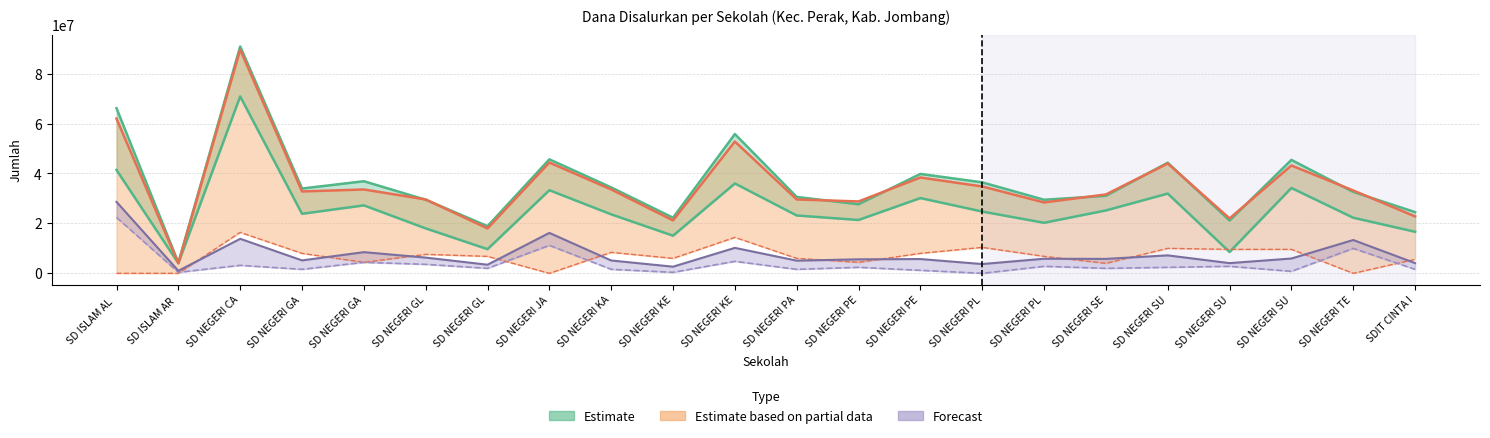

Read the Disalurkan (Dana) value at SD NEGERI GA.

33975000